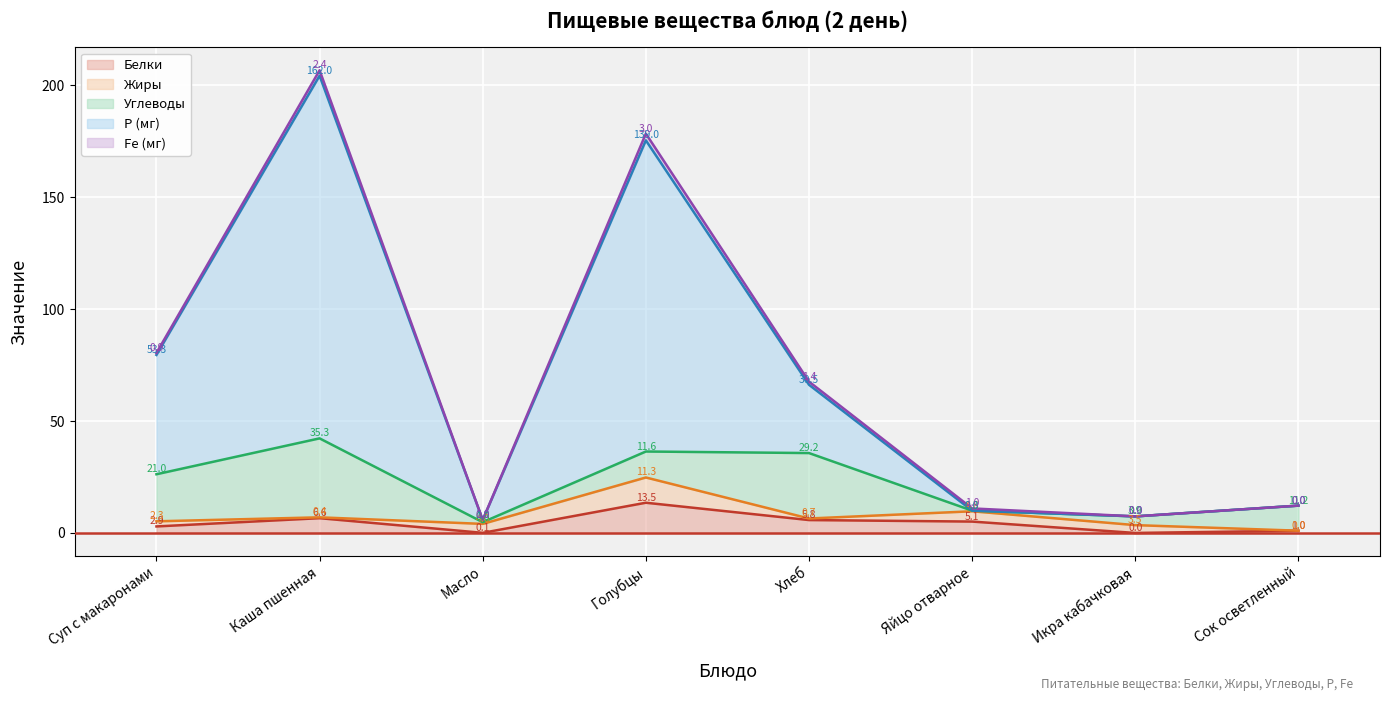

True or false: Белки has more than 0 interior local peaks.

True